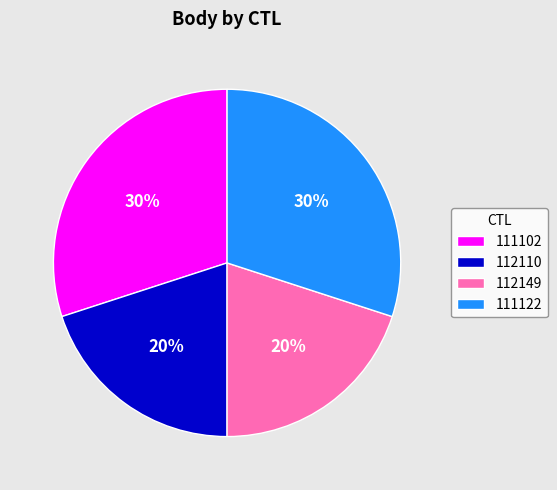

To the nearest percent, what portion does 111122 represent?

30%